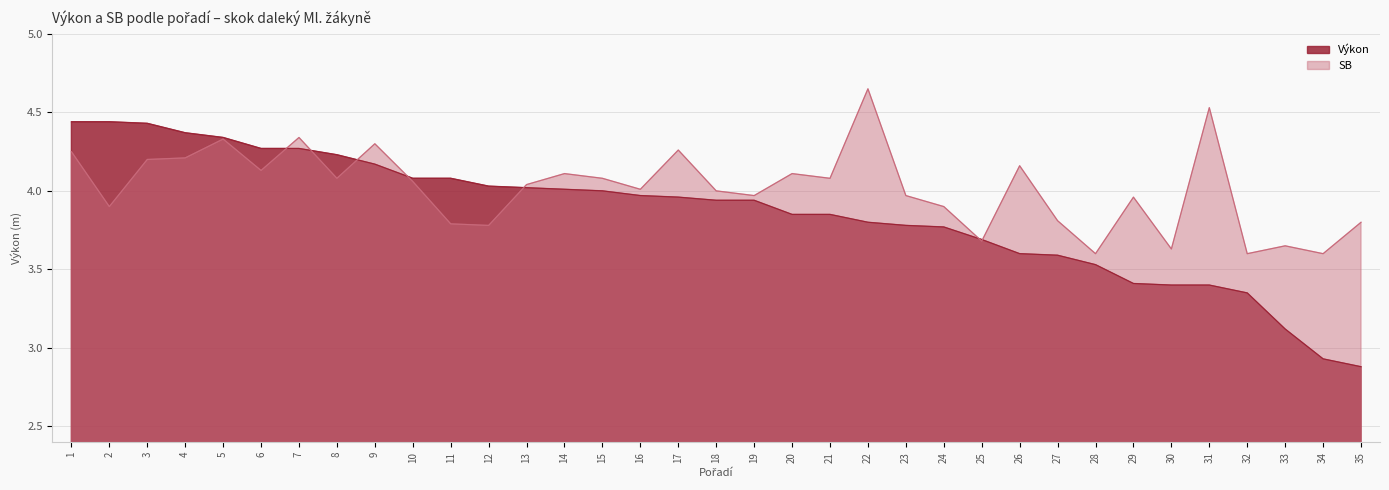

Is the value of SB at 18 greater than the value of Výkon at 22?

Yes